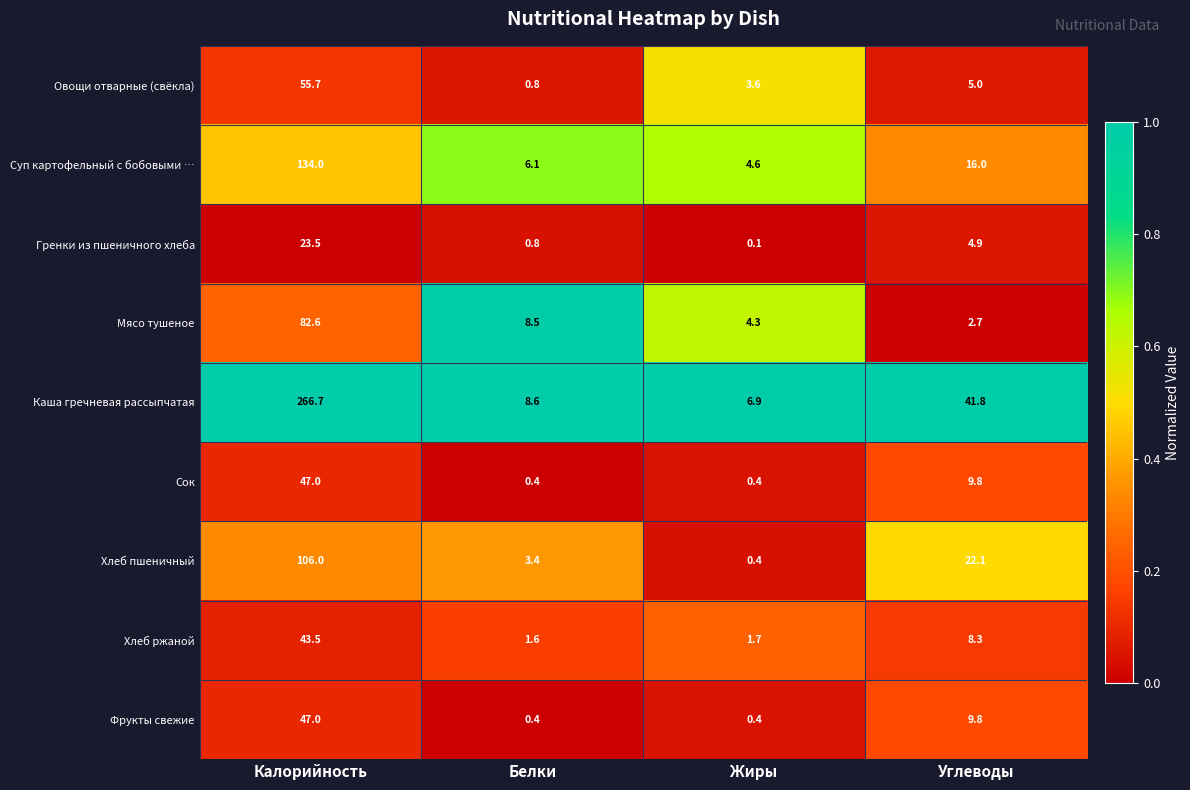

Which category has the highest value across all series?

Калорийность